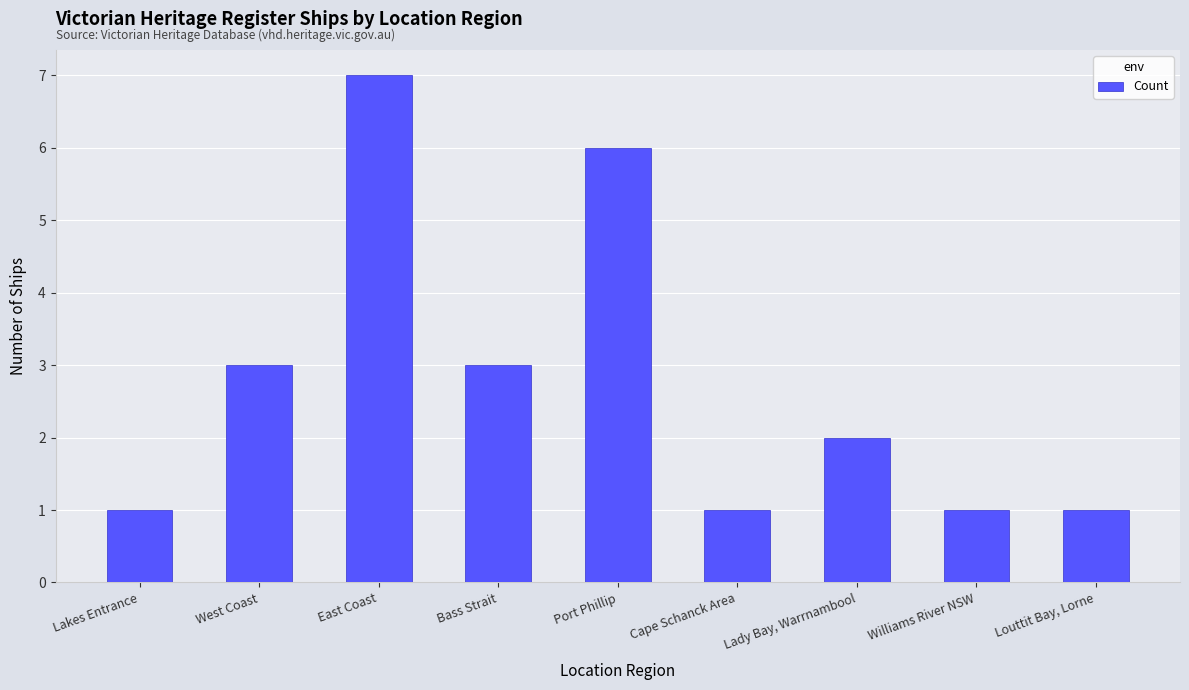

Count the values in the range 1 to 3.

7